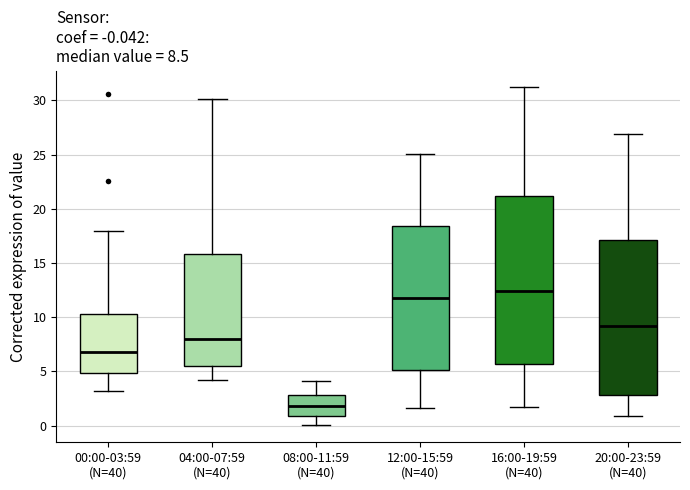

Which box is the tallest, from its lower edge to its upper edge?

16:00-19:59 (N=40)